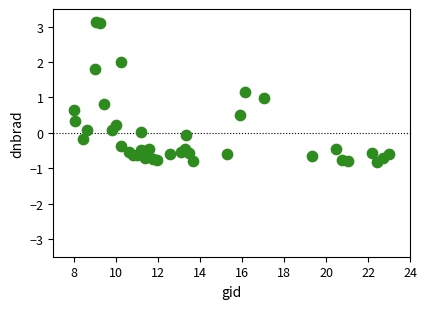

What is the range of Y values (max minus min)?

4.0